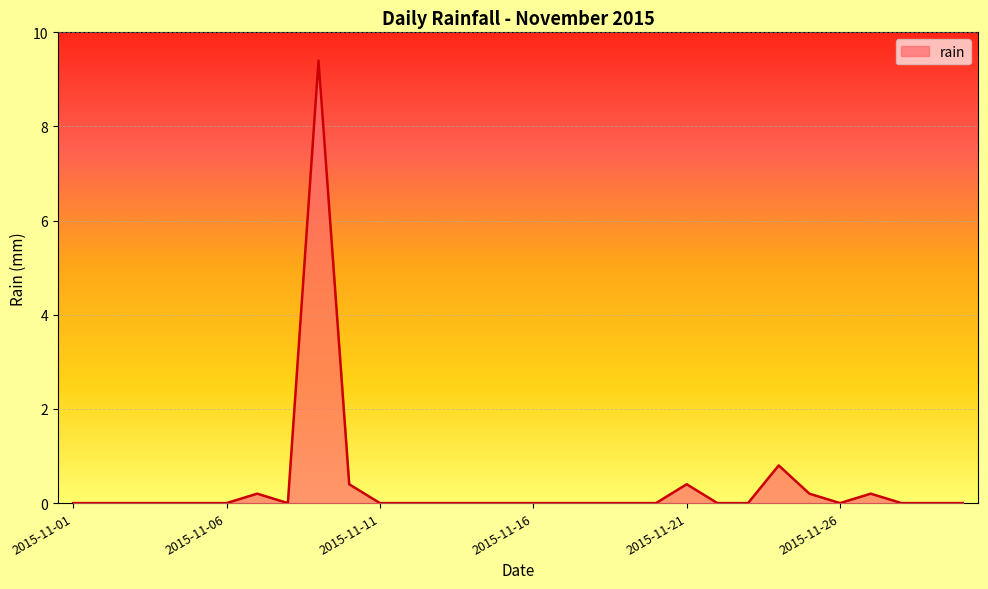

What is the maximum value shown in the chart?

9.4